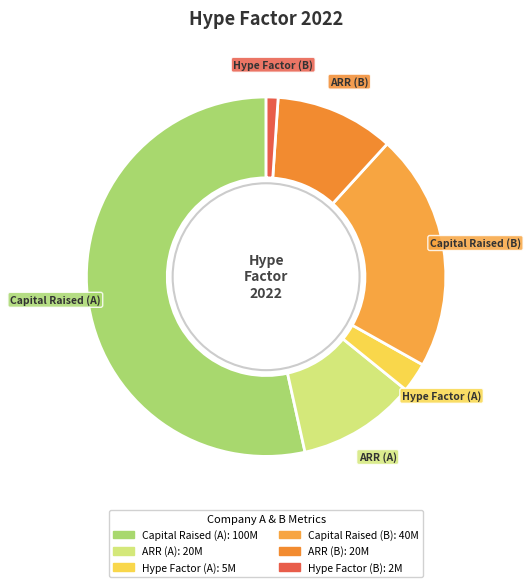

Is it true that Capital Raised (A) is 53% of the pie?

True